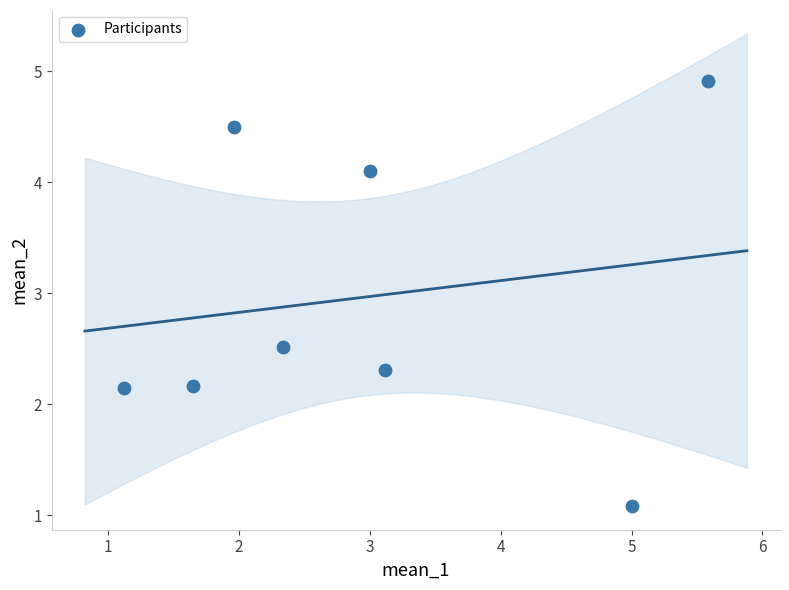

What is the range of X values (max minus min)?

4.5